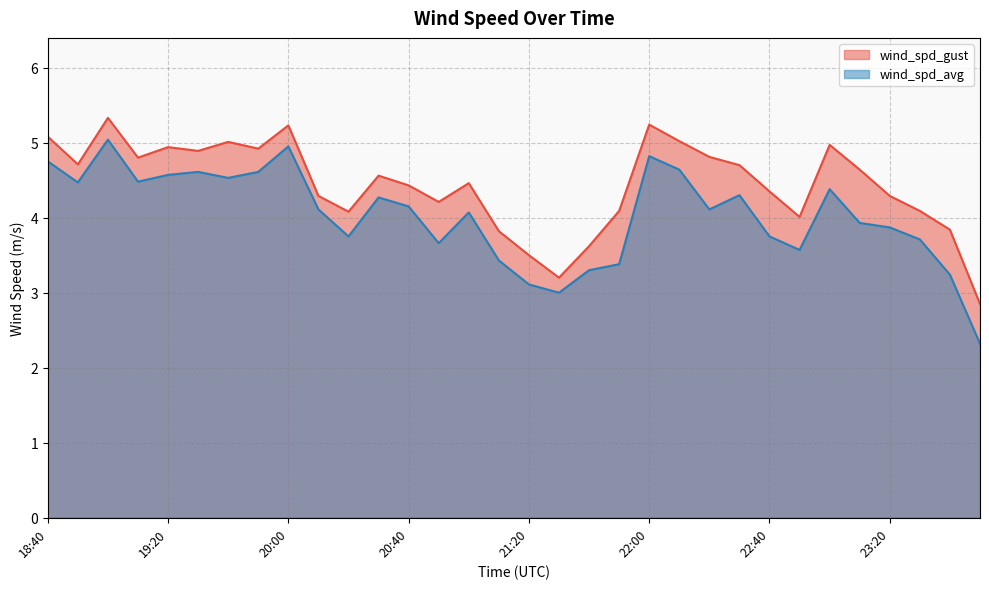

Which label corresponds to the largest value in the chart?

19:00